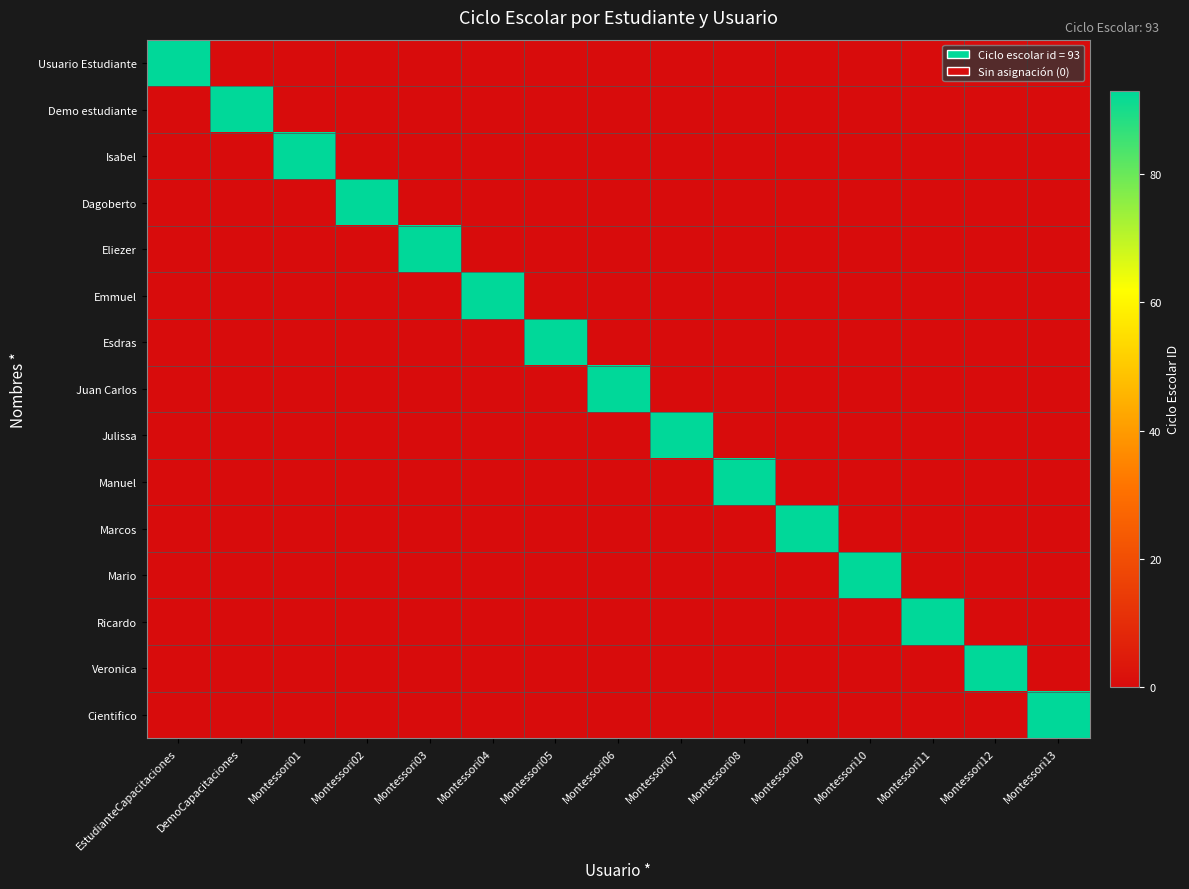

Reading left to right, list all the values displayed in this chart.

Usuario Estudiante: EstudianteCapacitaciones=93	DemoCapacitaciones=0	Montessori01=0	Montessori02=0	Montessori03=0	Montessori04=0	Montessori05=0	Montessori06=0	Montessori07=0	Montessori08=0	Montessori09=0	Montessori10=0	Montessori11=0	Montessori12=0	Montessori13=0
Demo estudiante: EstudianteCapacitaciones=0	DemoCapacitaciones=93	Montessori01=0	Montessori02=0	Montessori03=0	Montessori04=0	Montessori05=0	Montessori06=0	Montessori07=0	Montessori08=0	Montessori09=0	Montessori10=0	Montessori11=0	Montessori12=0	Montessori13=0
Isabel: EstudianteCapacitaciones=0	DemoCapacitaciones=0	Montessori01=93	Montessori02=0	Montessori03=0	Montessori04=0	Montessori05=0	Montessori06=0	Montessori07=0	Montessori08=0	Montessori09=0	Montessori10=0	Montessori11=0	Montessori12=0	Montessori13=0
Dagoberto: EstudianteCapacitaciones=0	DemoCapacitaciones=0	Montessori01=0	Montessori02=93	Montessori03=0	Montessori04=0	Montessori05=0	Montessori06=0	Montessori07=0	Montessori08=0	Montessori09=0	Montessori10=0	Montessori11=0	Montessori12=0	Montessori13=0
Eliezer: EstudianteCapacitaciones=0	DemoCapacitaciones=0	Montessori01=0	Montessori02=0	Montessori03=93	Montessori04=0	Montessori05=0	Montessori06=0	Montessori07=0	Montessori08=0	Montessori09=0	Montessori10=0	Montessori11=0	Montessori12=0	Montessori13=0
Emmuel: EstudianteCapacitaciones=0	DemoCapacitaciones=0	Montessori01=0	Montessori02=0	Montessori03=0	Montessori04=93	Montessori05=0	Montessori06=0	Montessori07=0	Montessori08=0	Montessori09=0	Montessori10=0	Montessori11=0	Montessori12=0	Montessori13=0
Esdras: EstudianteCapacitaciones=0	DemoCapacitaciones=0	Montessori01=0	Montessori02=0	Montessori03=0	Montessori04=0	Montessori05=93	Montessori06=0	Montessori07=0	Montessori08=0	Montessori09=0	Montessori10=0	Montessori11=0	Montessori12=0	Montessori13=0
Juan Carlos: EstudianteCapacitaciones=0	DemoCapacitaciones=0	Montessori01=0	Montessori02=0	Montessori03=0	Montessori04=0	Montessori05=0	Montessori06=93	Montessori07=0	Montessori08=0	Montessori09=0	Montessori10=0	Montessori11=0	Montessori12=0	Montessori13=0
Julissa: EstudianteCapacitaciones=0	DemoCapacitaciones=0	Montessori01=0	Montessori02=0	Montessori03=0	Montessori04=0	Montessori05=0	Montessori06=0	Montessori07=93	Montessori08=0	Montessori09=0	Montessori10=0	Montessori11=0	Montessori12=0	Montessori13=0
Manuel: EstudianteCapacitaciones=0	DemoCapacitaciones=0	Montessori01=0	Montessori02=0	Montessori03=0	Montessori04=0	Montessori05=0	Montessori06=0	Montessori07=0	Montessori08=93	Montessori09=0	Montessori10=0	Montessori11=0	Montessori12=0	Montessori13=0
Marcos: EstudianteCapacitaciones=0	DemoCapacitaciones=0	Montessori01=0	Montessori02=0	Montessori03=0	Montessori04=0	Montessori05=0	Montessori06=0	Montessori07=0	Montessori08=0	Montessori09=93	Montessori10=0	Montessori11=0	Montessori12=0	Montessori13=0
Mario: EstudianteCapacitaciones=0	DemoCapacitaciones=0	Montessori01=0	Montessori02=0	Montessori03=0	Montessori04=0	Montessori05=0	Montessori06=0	Montessori07=0	Montessori08=0	Montessori09=0	Montessori10=93	Montessori11=0	Montessori12=0	Montessori13=0
Ricardo: EstudianteCapacitaciones=0	DemoCapacitaciones=0	Montessori01=0	Montessori02=0	Montessori03=0	Montessori04=0	Montessori05=0	Montessori06=0	Montessori07=0	Montessori08=0	Montessori09=0	Montessori10=0	Montessori11=93	Montessori12=0	Montessori13=0
Veronica: EstudianteCapacitaciones=0	DemoCapacitaciones=0	Montessori01=0	Montessori02=0	Montessori03=0	Montessori04=0	Montessori05=0	Montessori06=0	Montessori07=0	Montessori08=0	Montessori09=0	Montessori10=0	Montessori11=0	Montessori12=93	Montessori13=0
Cientifico: EstudianteCapacitaciones=0	DemoCapacitaciones=0	Montessori01=0	Montessori02=0	Montessori03=0	Montessori04=0	Montessori05=0	Montessori06=0	Montessori07=0	Montessori08=0	Montessori09=0	Montessori10=0	Montessori11=0	Montessori12=0	Montessori13=93